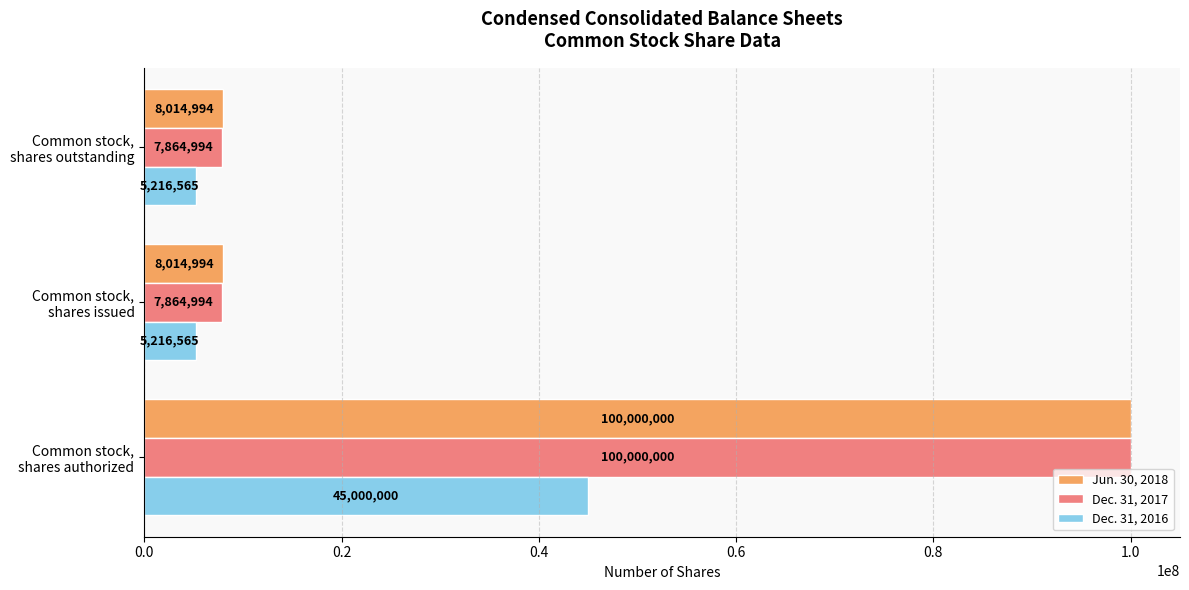

What is the average value of the Dec. 31, 2016 series?

18477710